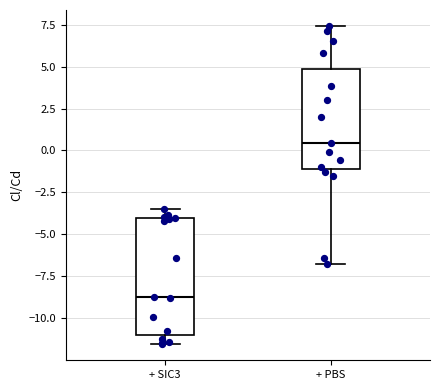

Where does the median line of the box for + PBS sit on the y-axis? The values are not printed on the chart, so give them approximately, as read against the axis.

0.5